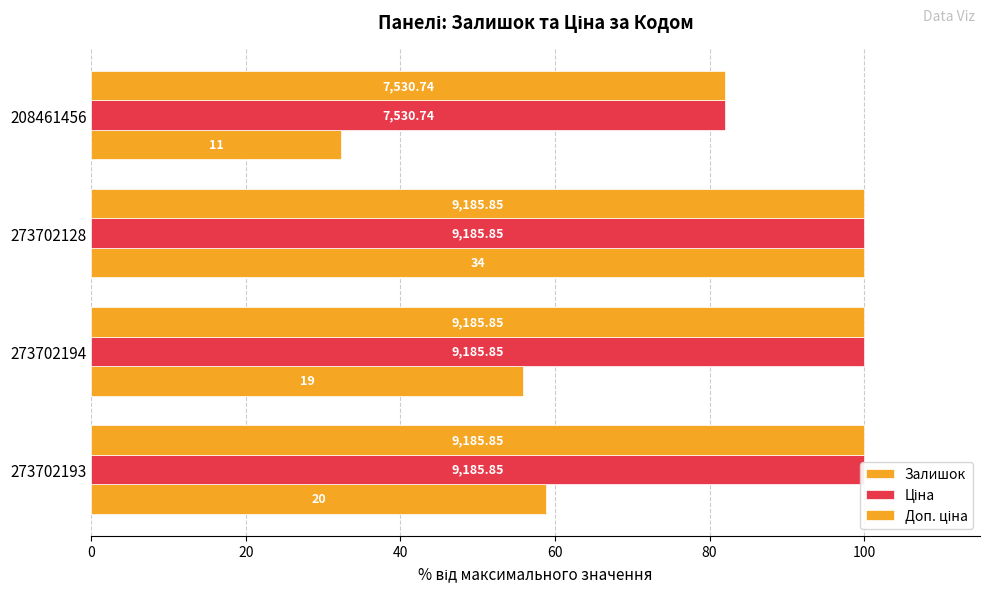

Which has a higher value, 20 or 40?

40